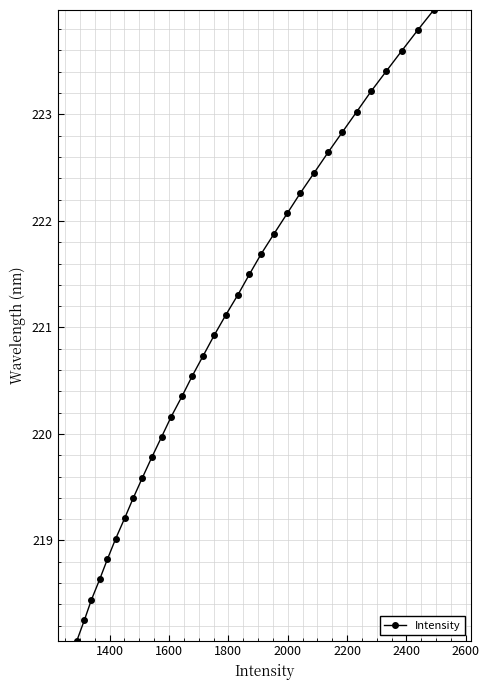

Is this an area chart (filled region under the line)?

No